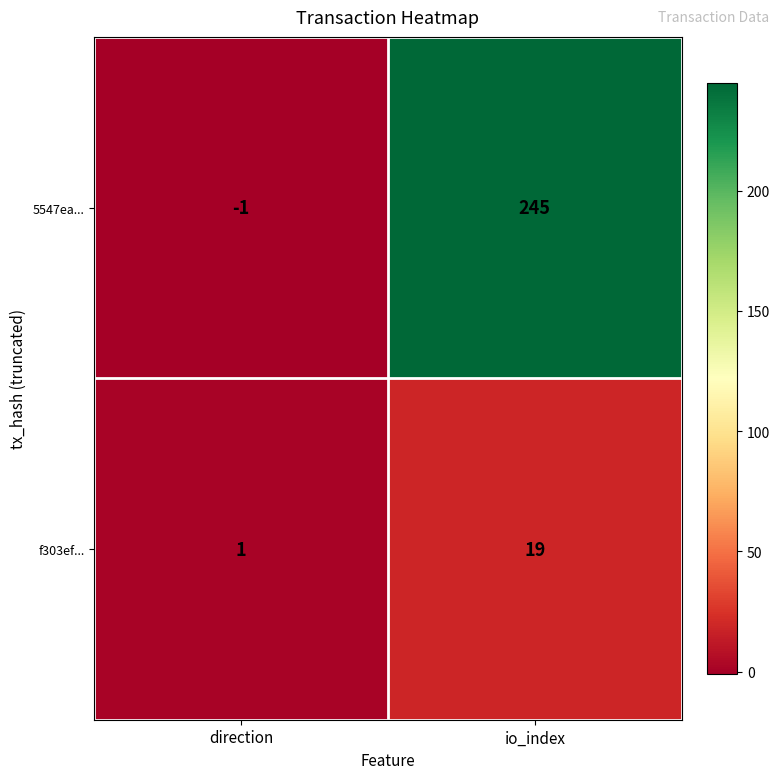

Which series has the largest range (max minus min)?

5547ea...